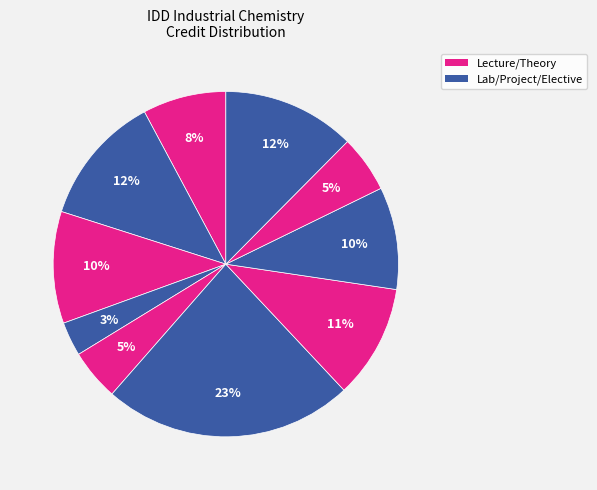

How many segments does this pie chart have?

10